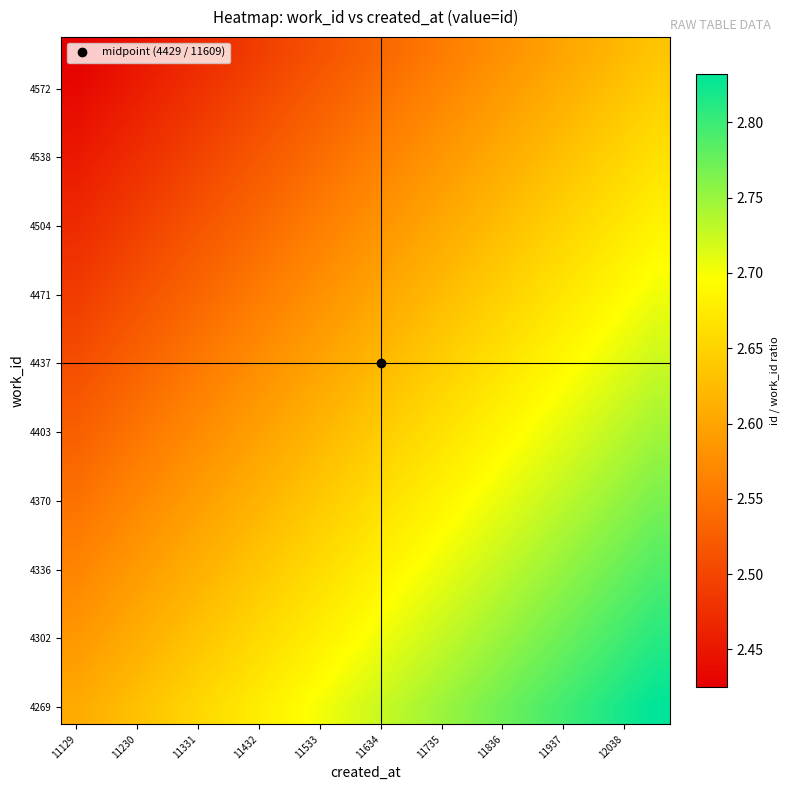

What is the minimum value shown in the chart?

2.4